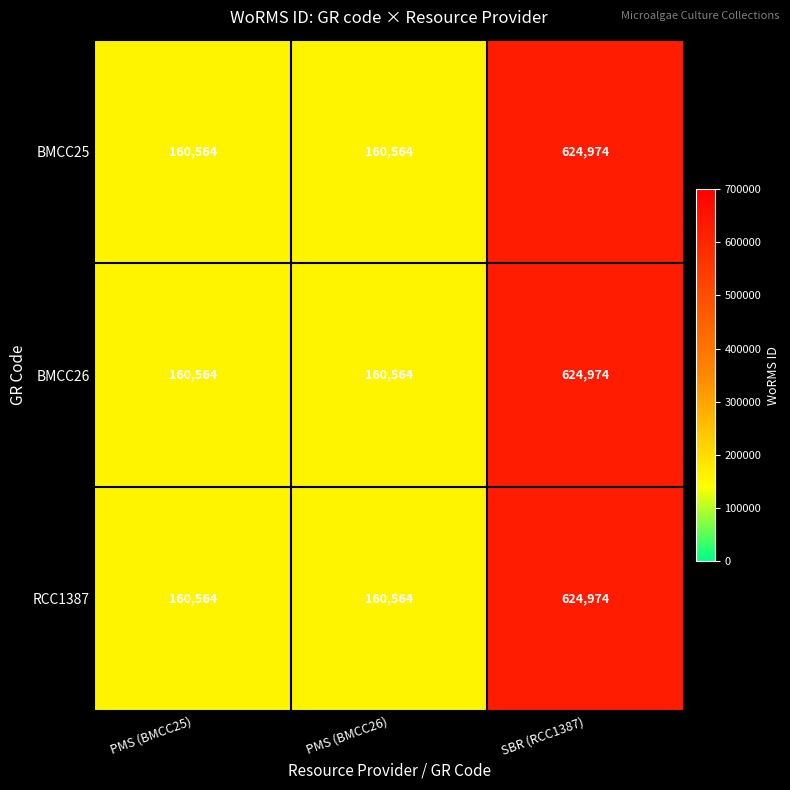

What is the sum of all RCC1387 values?

946102